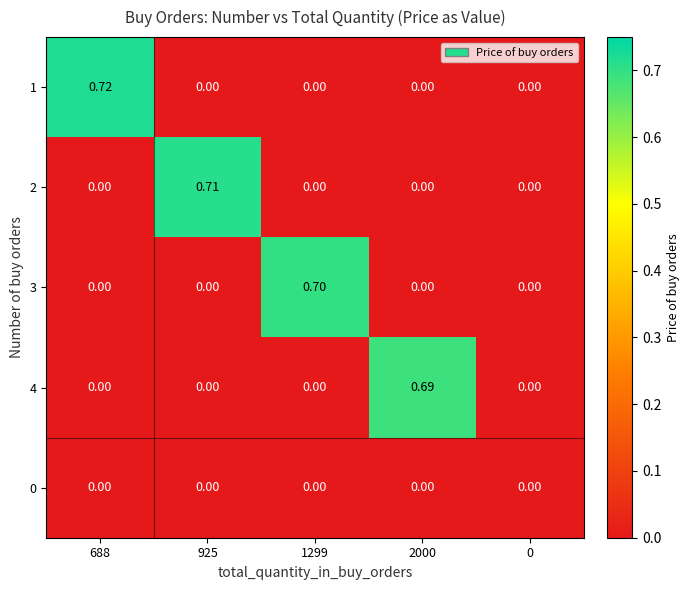

List the series in order of their peak value, lowest first.

0, 4, 3, 2, 1